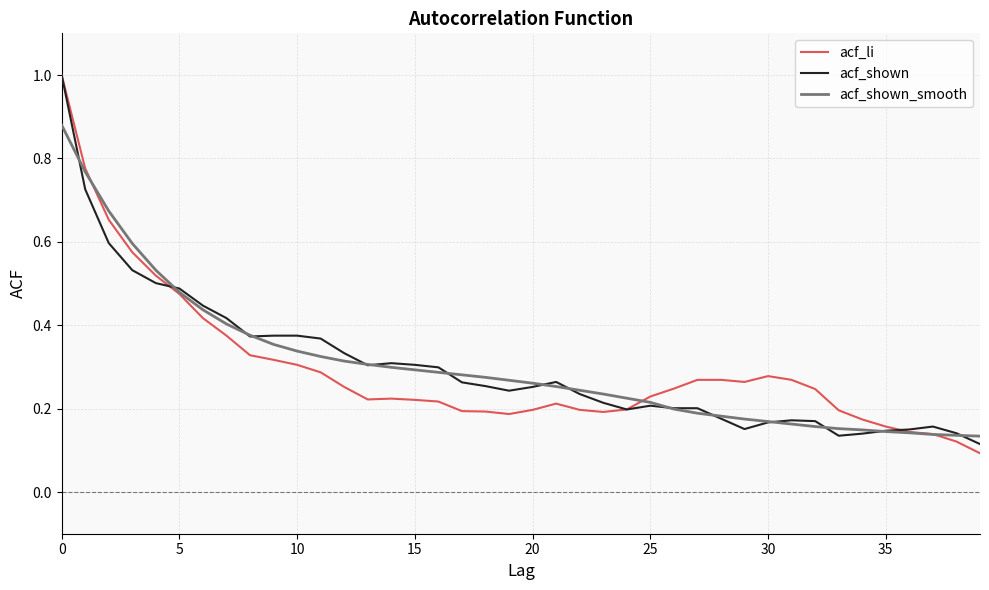

What are all the series names shown in the legend?

acf_li, acf_shown, acf_shown_smooth